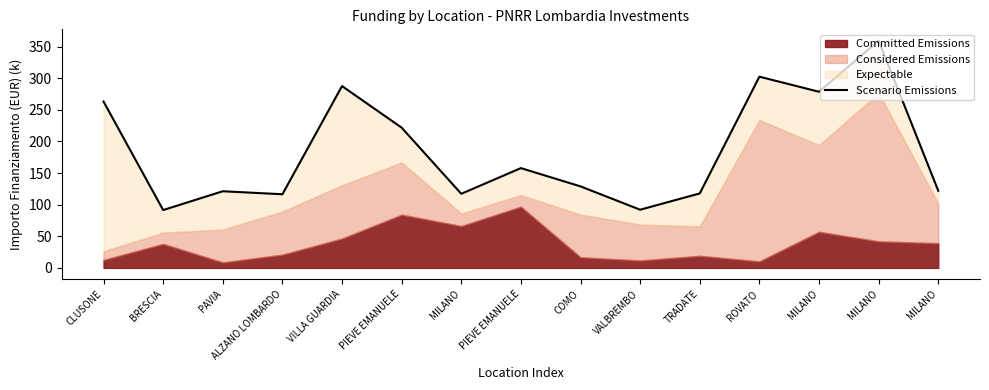

True or false: there are more than 1 points higher than both neighbors.

True